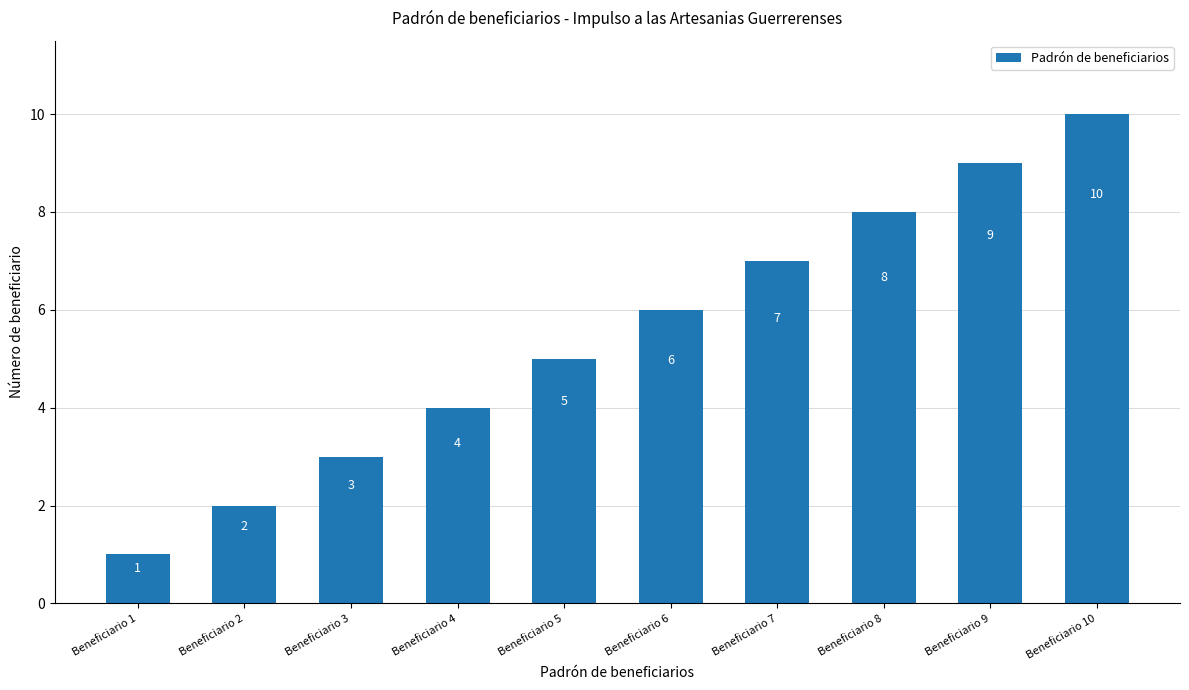

How many values are between 3 and 8?

6